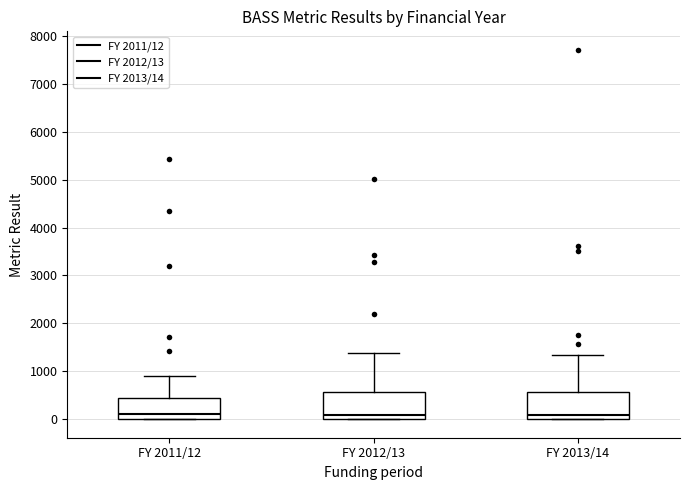

Where is the upper edge of the box for FY 2012/13 on the y-axis? The values are not printed on the chart, so give them approximately, as read against the axis.

600